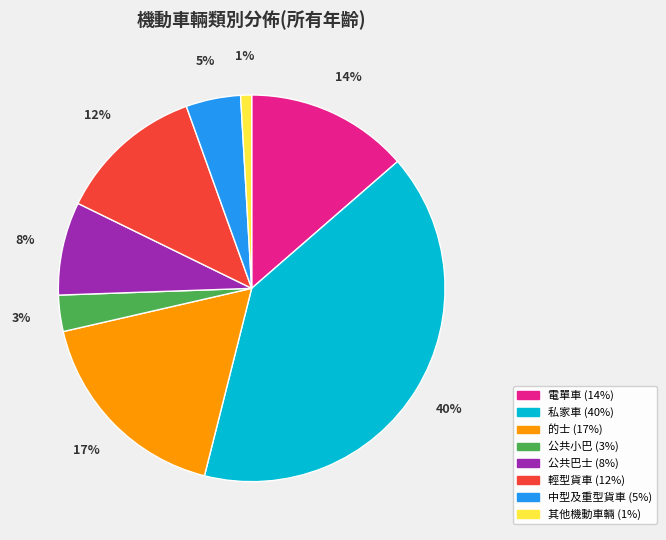

To the nearest percent, what is the difference between the largest and smallest slice percentages?

39%